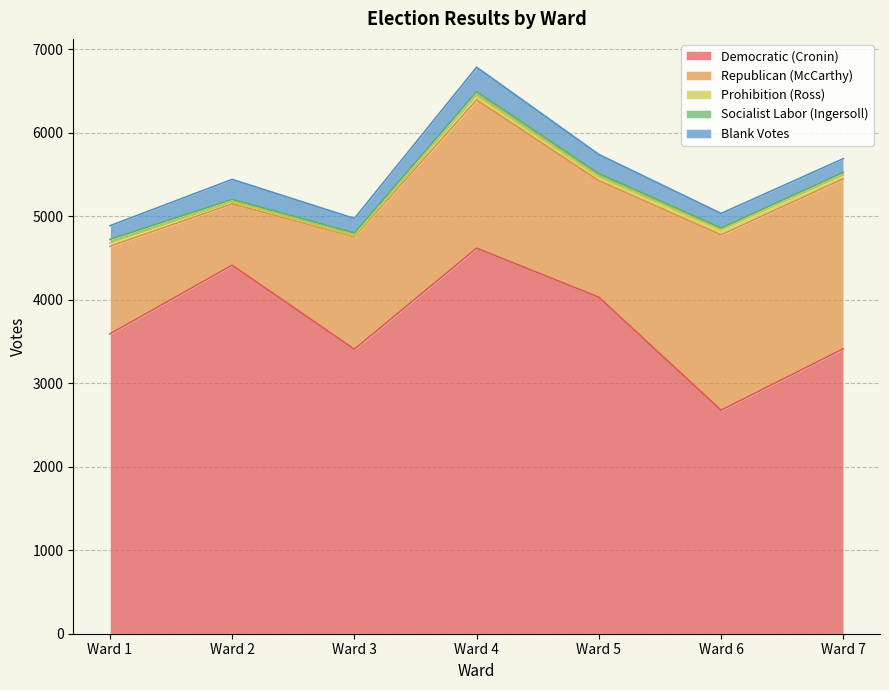

What is the minimum value for Republican (McCarthy)?

734